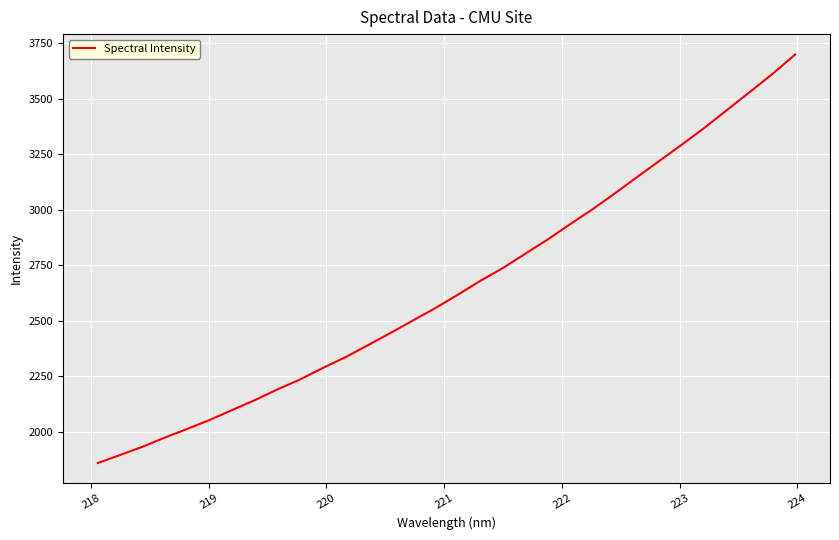

What is the sum of all values?

84994.9